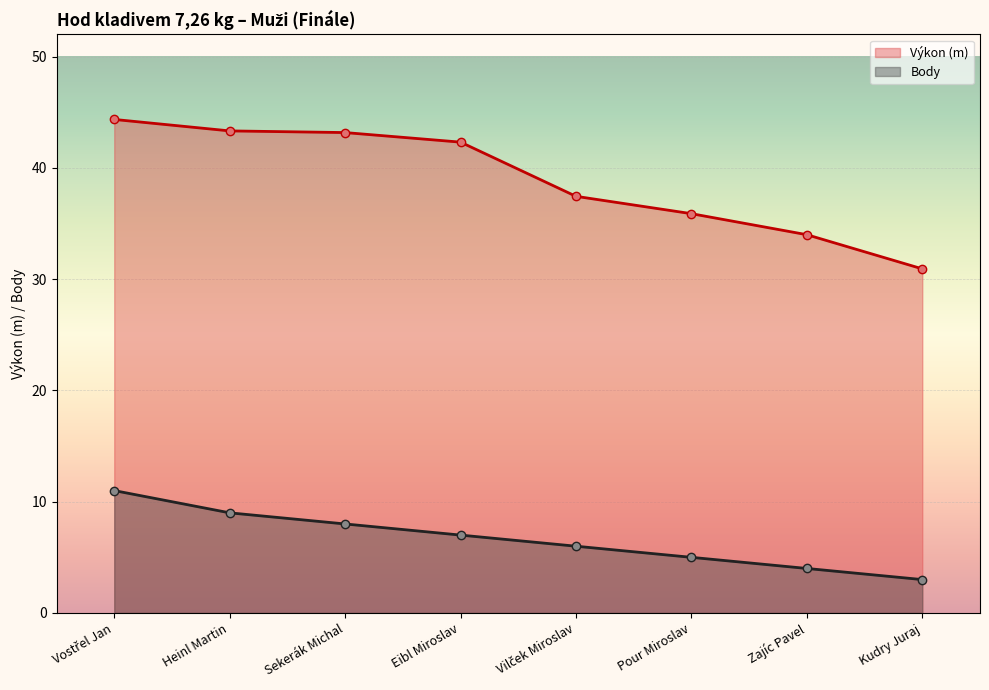

What is the highest value of the Výkon series?

44.4